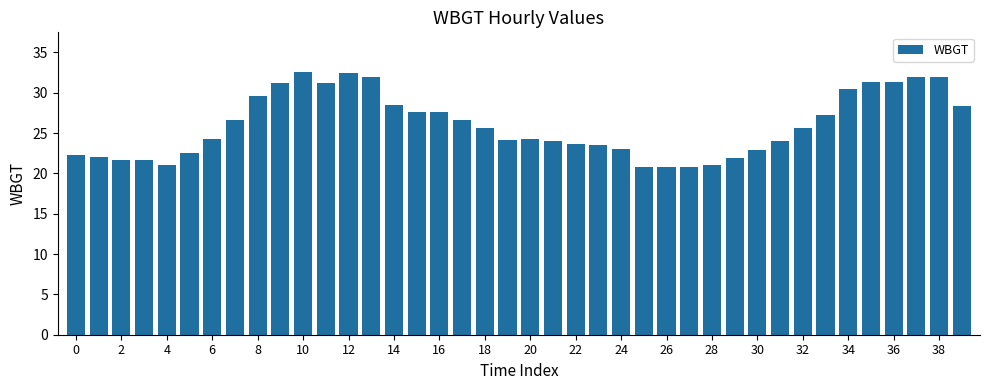

What is the average value?

26.0